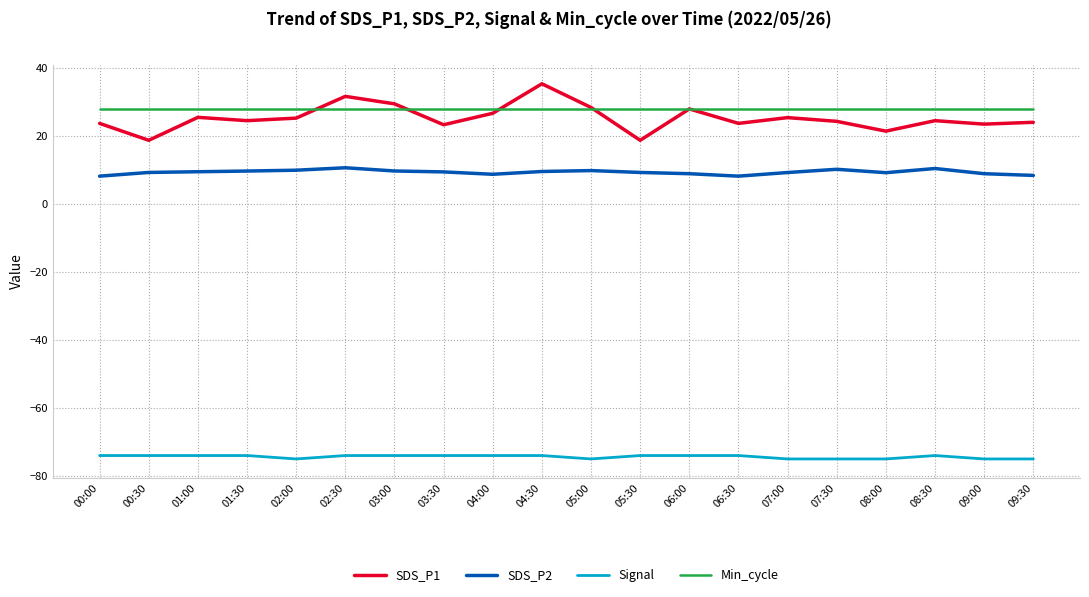

What is the difference between the highest and lowest values at 01:30?

102.0